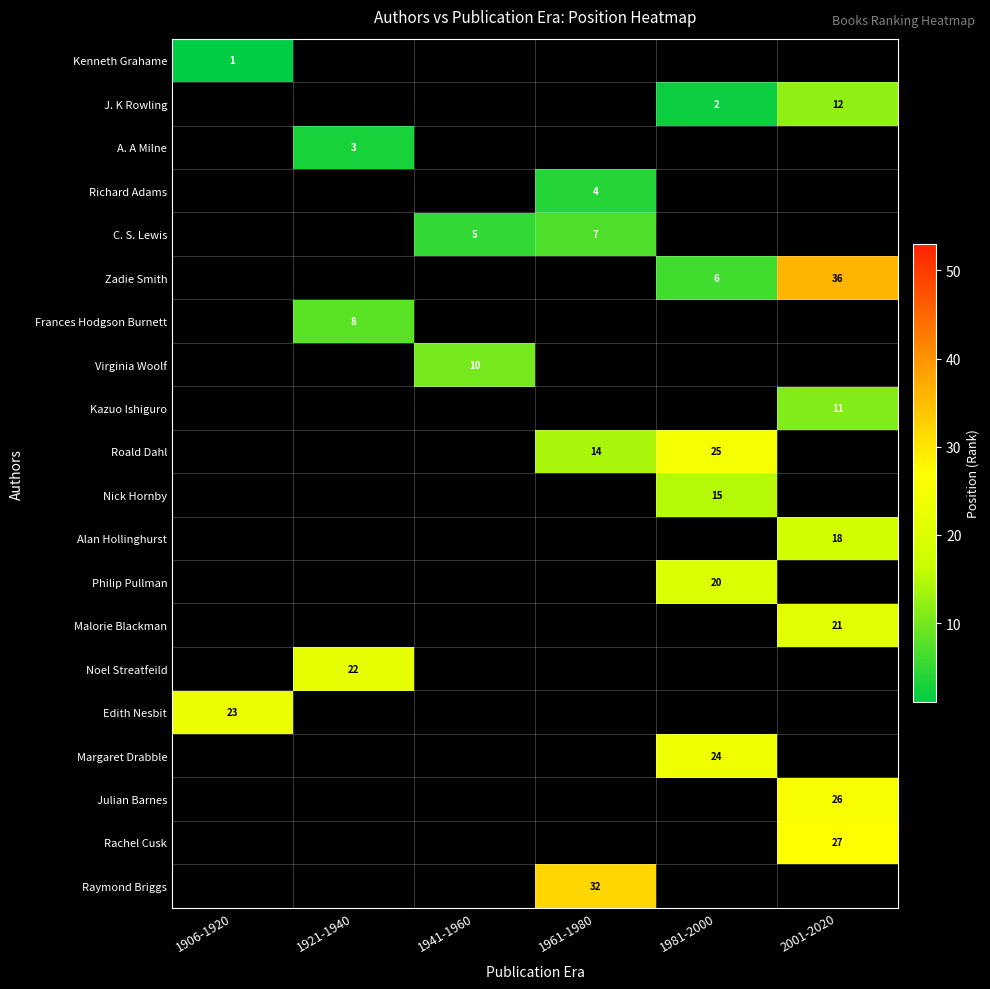

True or false: Kenneth Grahame has a value of 1 at 1906-1920.

True